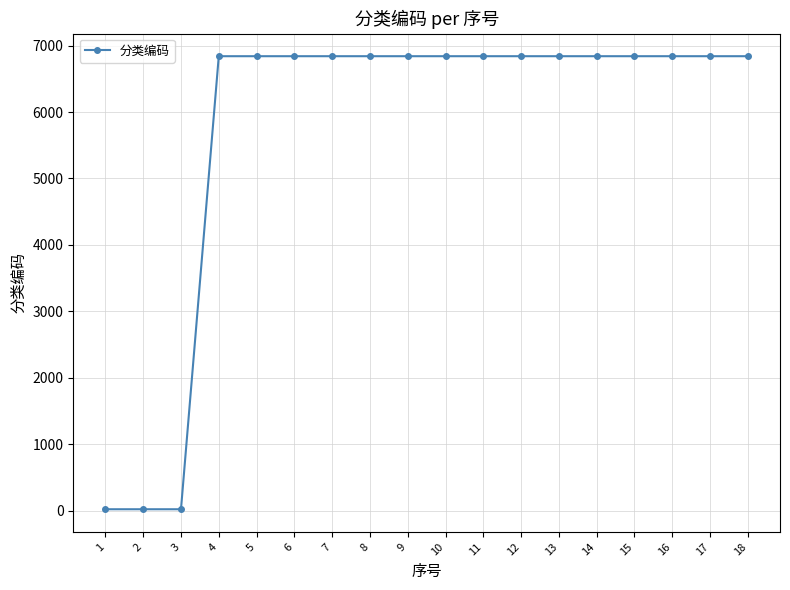

What is the difference between the second highest and minimum values?

6818